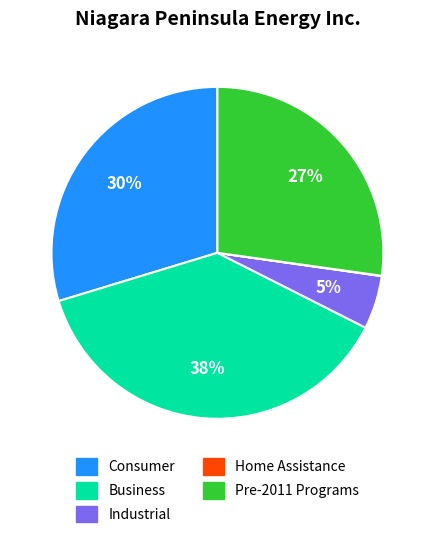

Is there a majority slice in this chart?

No